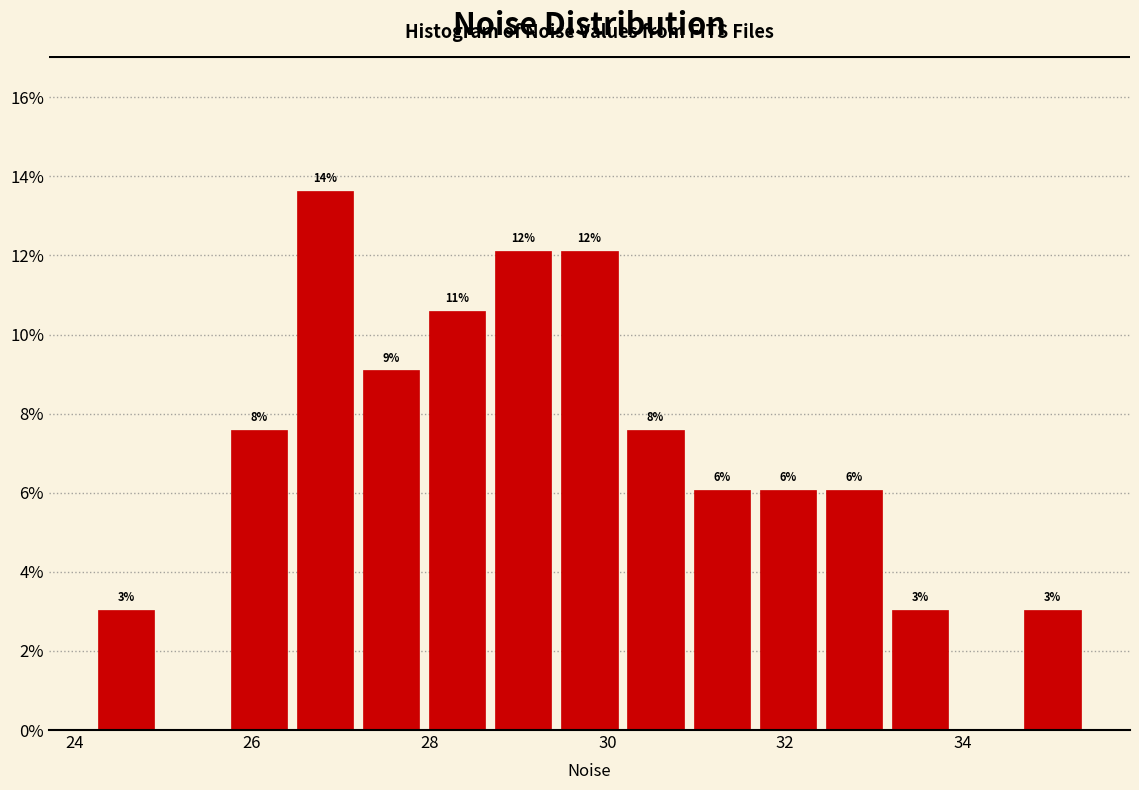

Around what value on the x-axis is the tallest bar? Give the approximate position of its centre, as read against the axis.

26.8